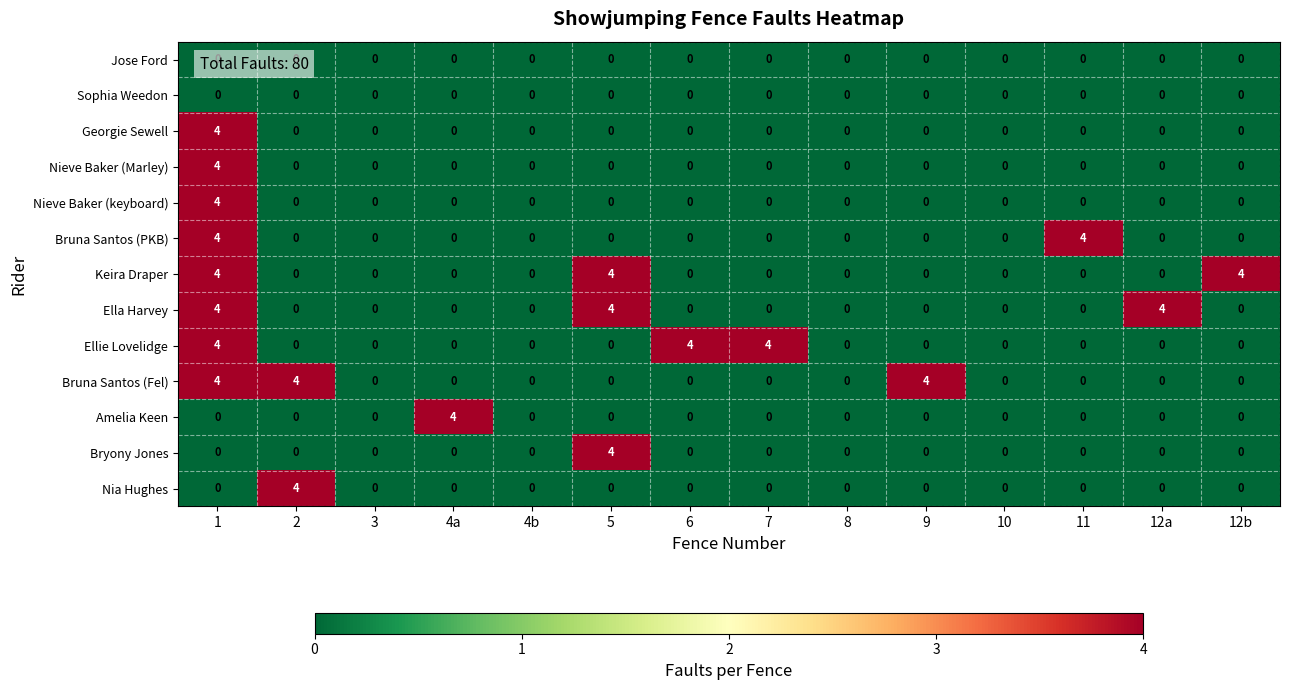

What is the difference between the second highest and second lowest values in the Ella Harvey series?

4